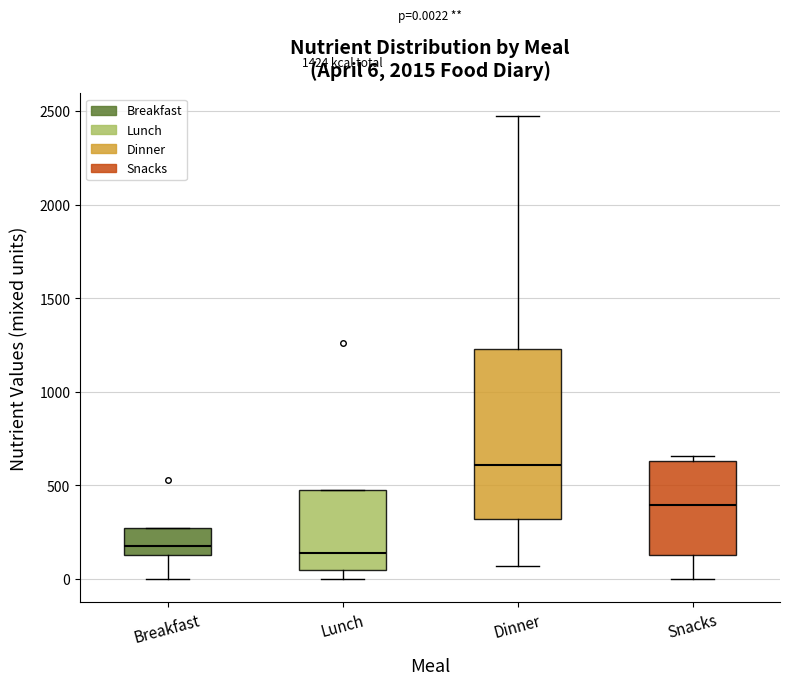

Which box is the tallest, from its lower edge to its upper edge?

Dinner